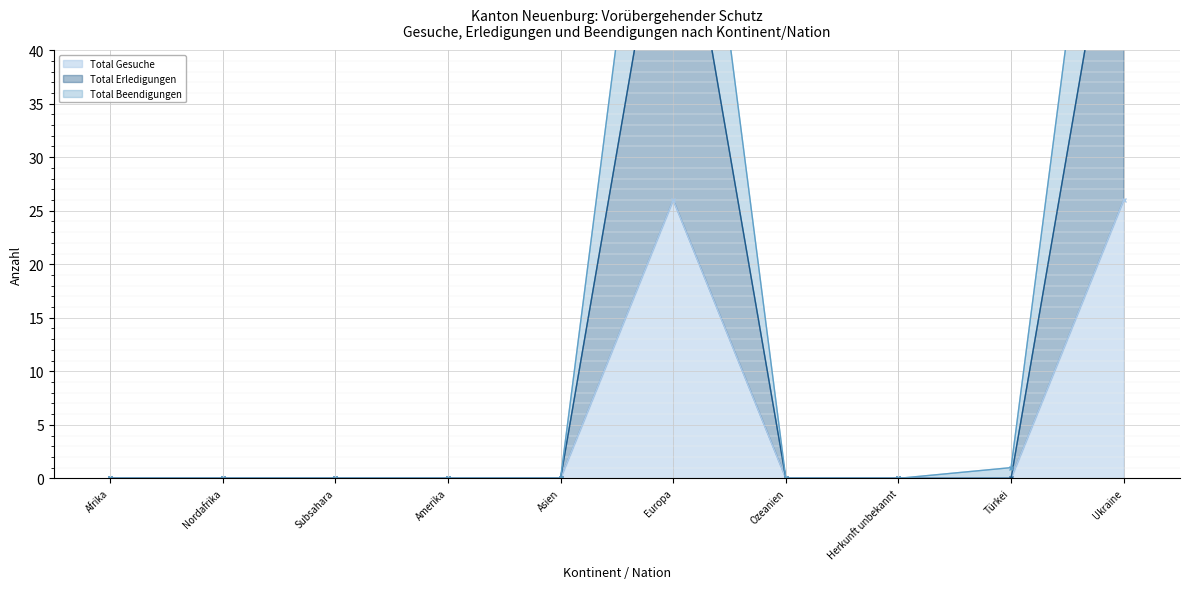

Reading right to left, list all the values displayed in this chart.

Total Gesuche: Ukraine=26	Türkei=0	Herkunft unbekannt=0	Ozeanien=0	Europa=26	Asien=0	Amerika=0	Subsahara=0	Nordafrika=0	Afrika=0
Total Erledigungen: Ukraine=61	Türkei=0	Herkunft unbekannt=0	Ozeanien=0	Europa=61	Asien=0	Amerika=0	Subsahara=0	Nordafrika=0	Afrika=0
Total Beendigungen: Ukraine=82	Türkei=1	Herkunft unbekannt=0	Ozeanien=0	Europa=82	Asien=0	Amerika=0	Subsahara=0	Nordafrika=0	Afrika=0